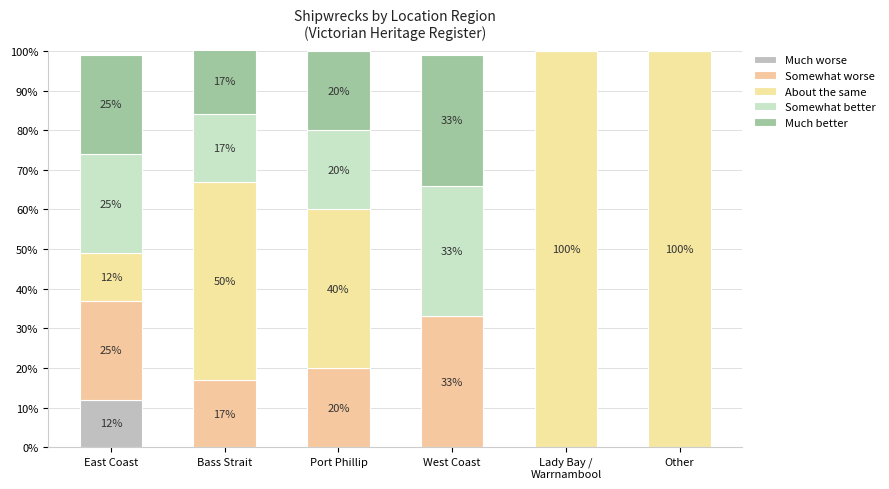

True or false: About the same has a value of 53 at Port Phillip.

False